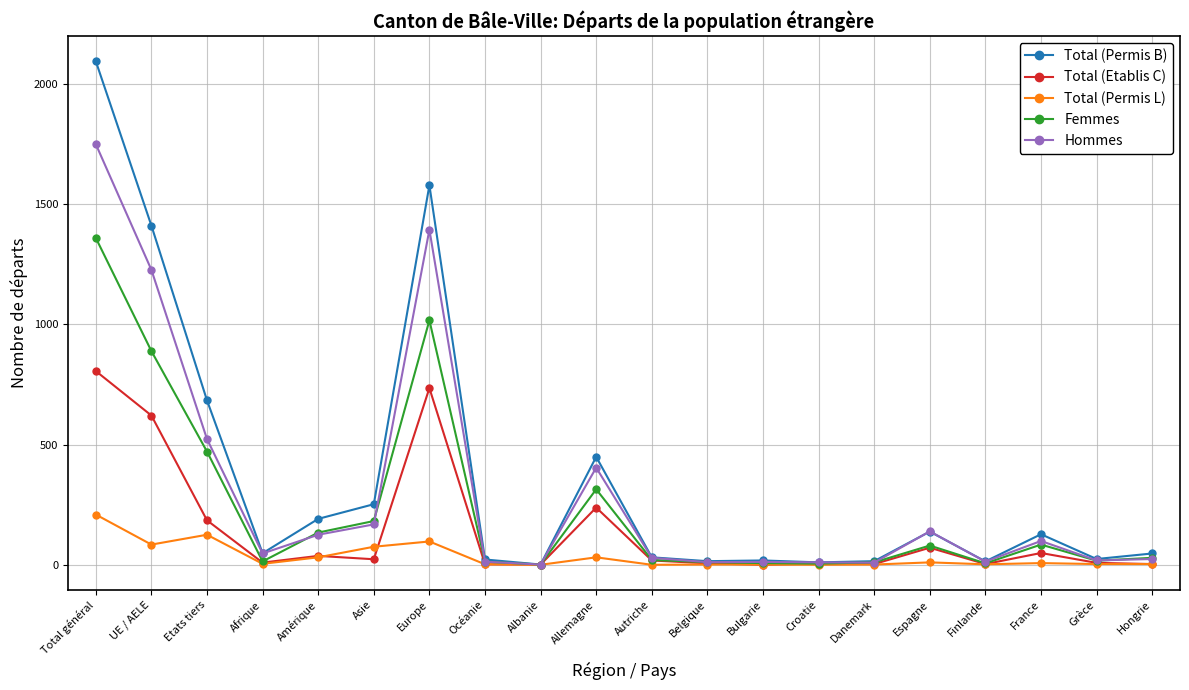

At which category is the sum across all series the highest?

Total général